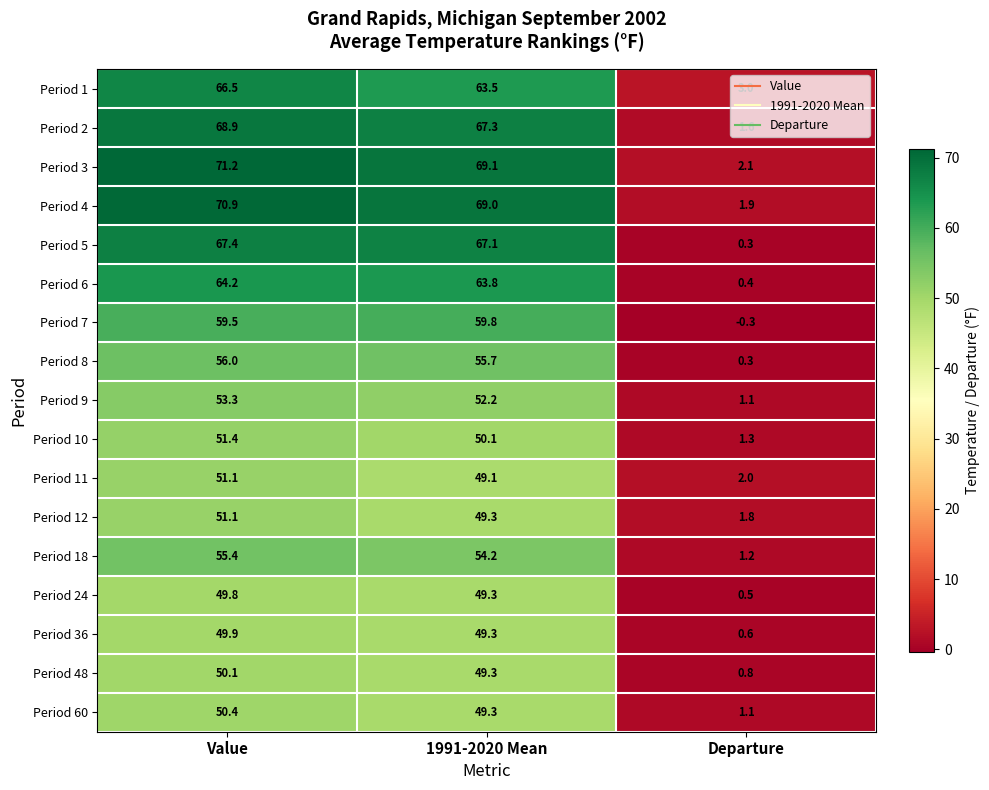

At which label is Period 9 closest to 27?

1991-2020 Mean